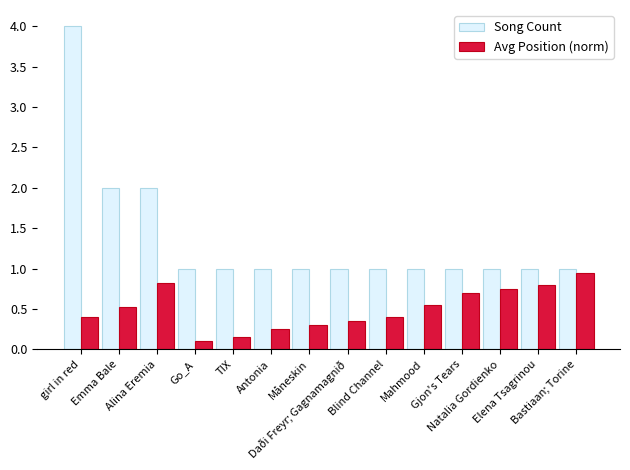

Which series has the largest total across all categories?

Song Count